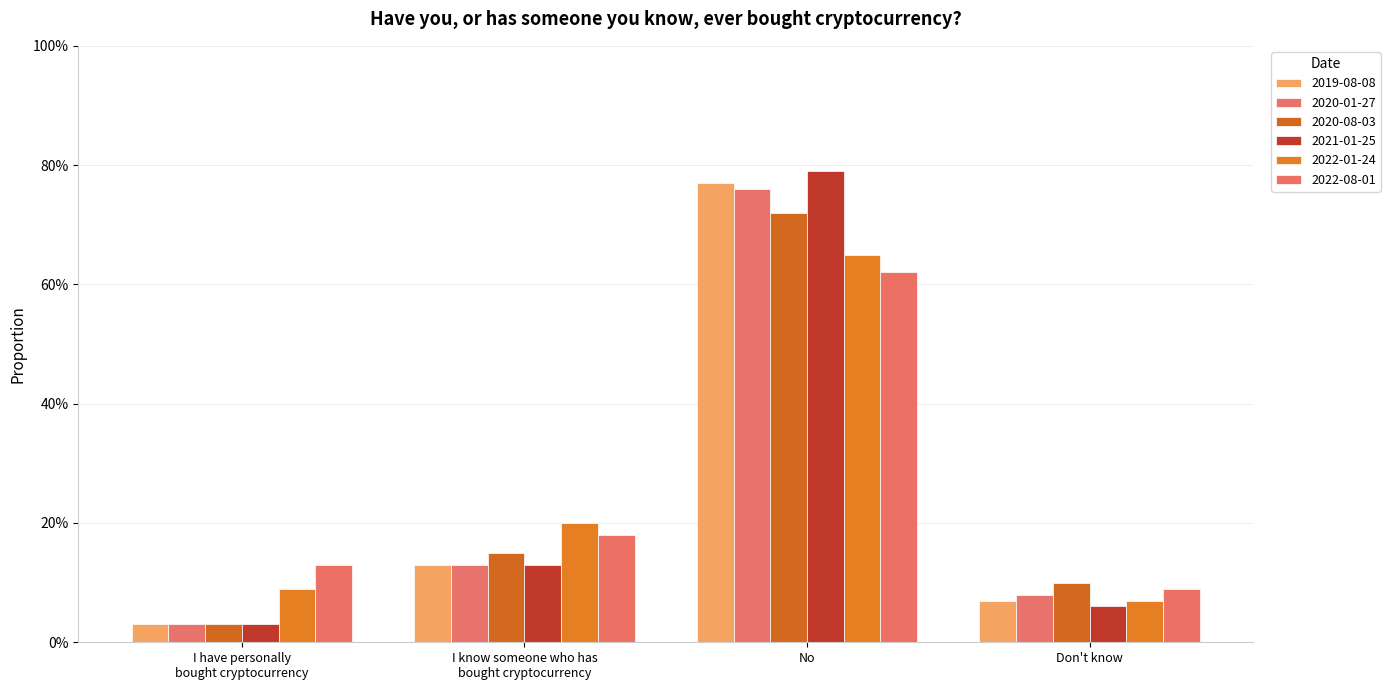

Does the chart contain any negative values?

No